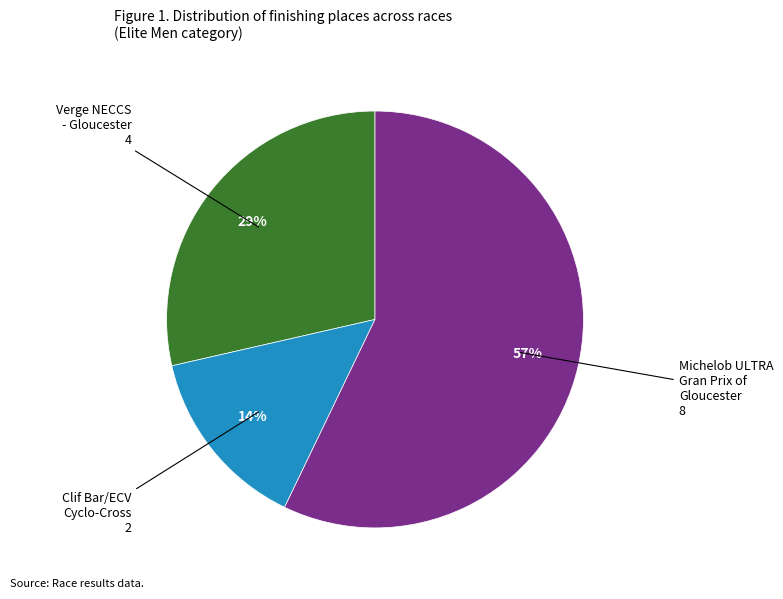

Does any single category account for the majority?

Yes